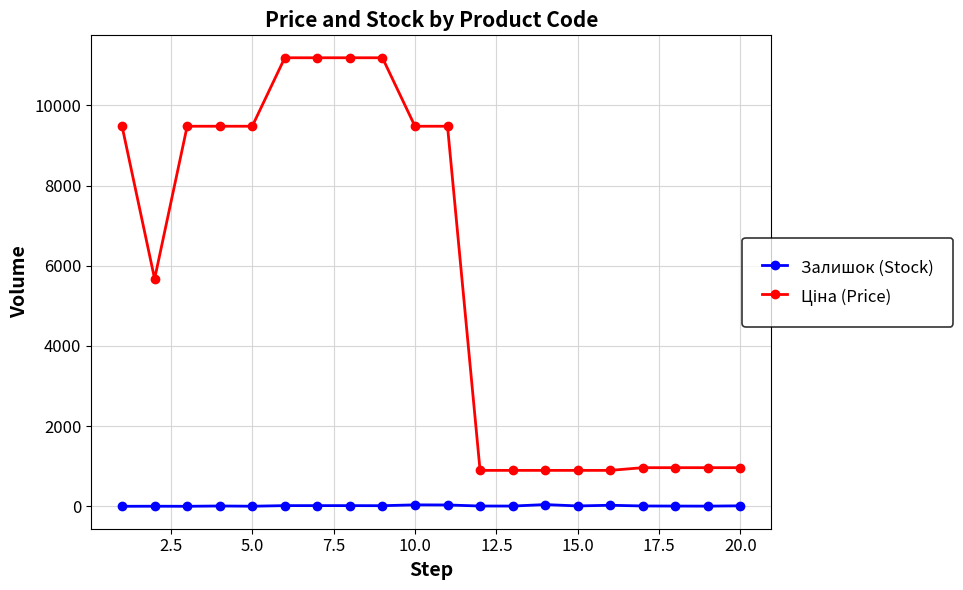

What is the sum of all Залишок (Stock) values?

268.0